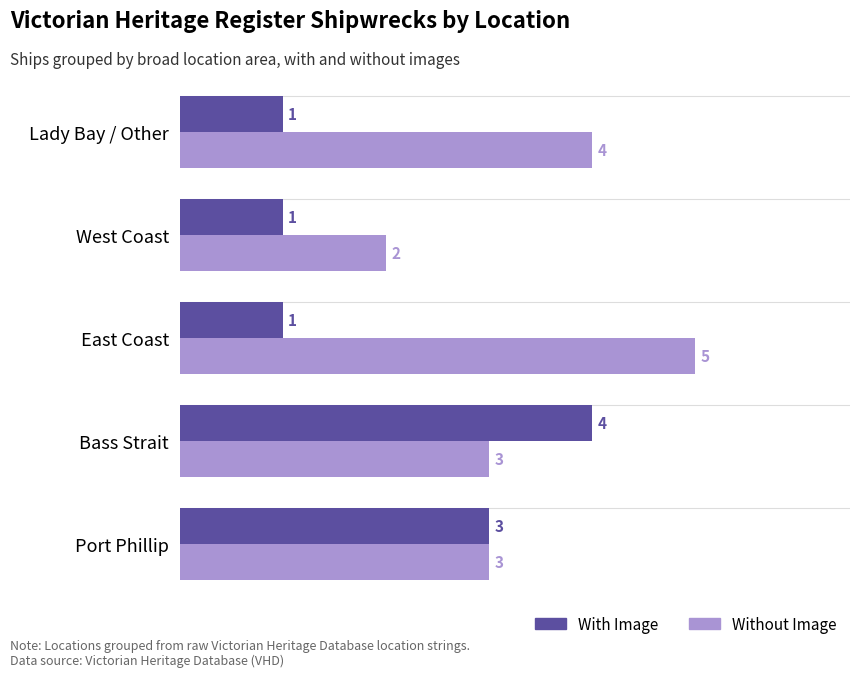

At which label does With Image reach its peak?

Bass Strait